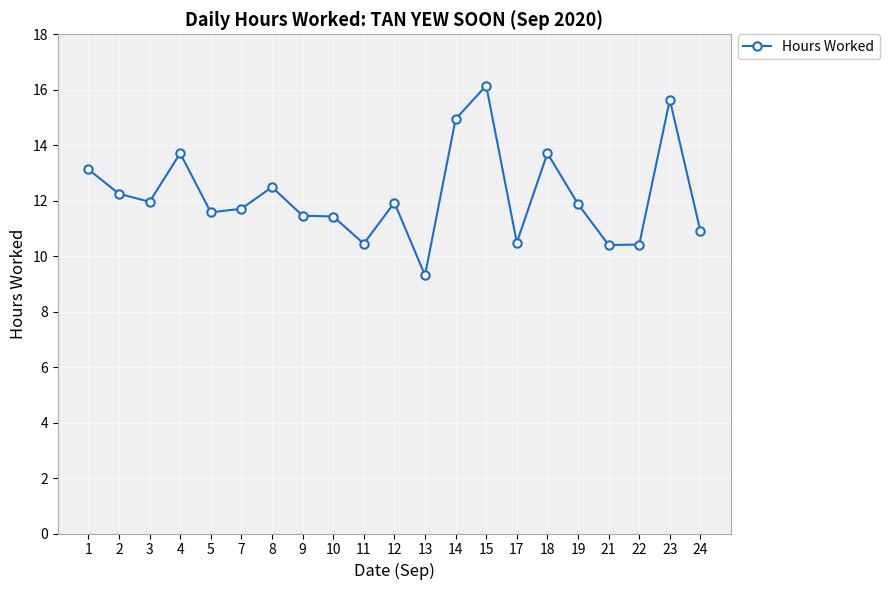

At which category does the data reach its first local peak?

4